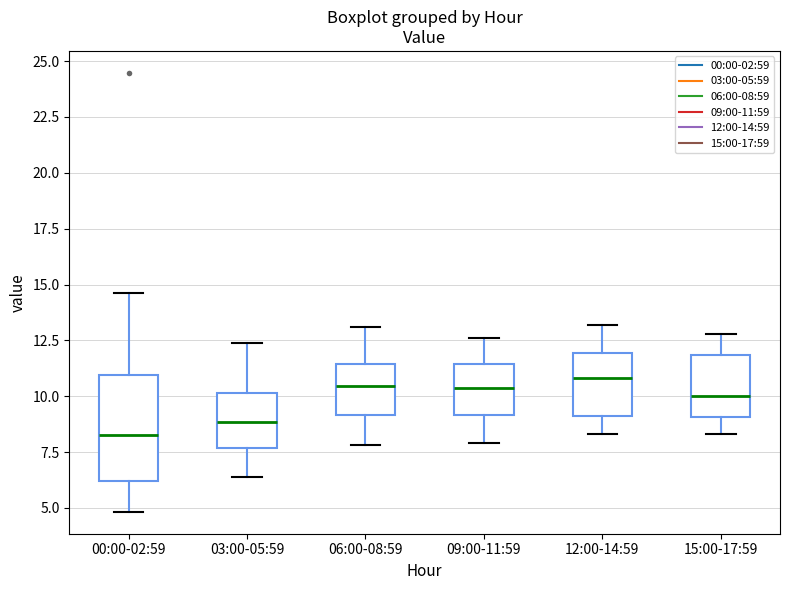

Where does the lower whisker of the box for 09:00-11:59 end on the y-axis? The values are not printed on the chart, so give them approximately, as read against the axis.

8.0